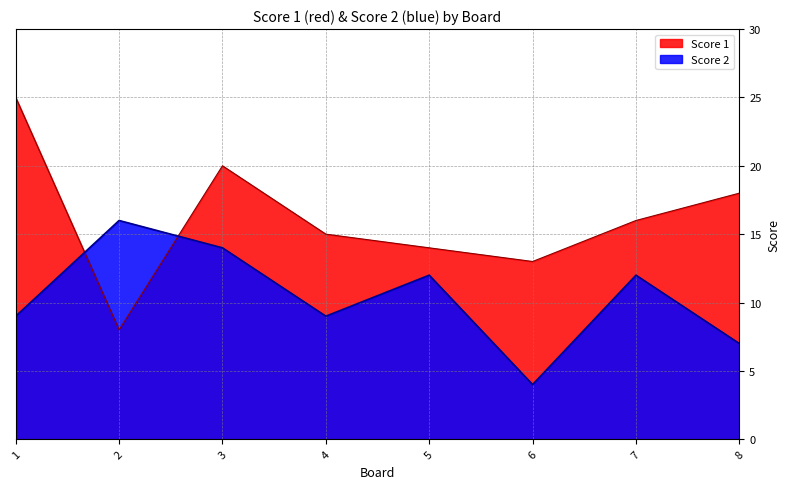

Which series has the largest total across all categories?

Score 1